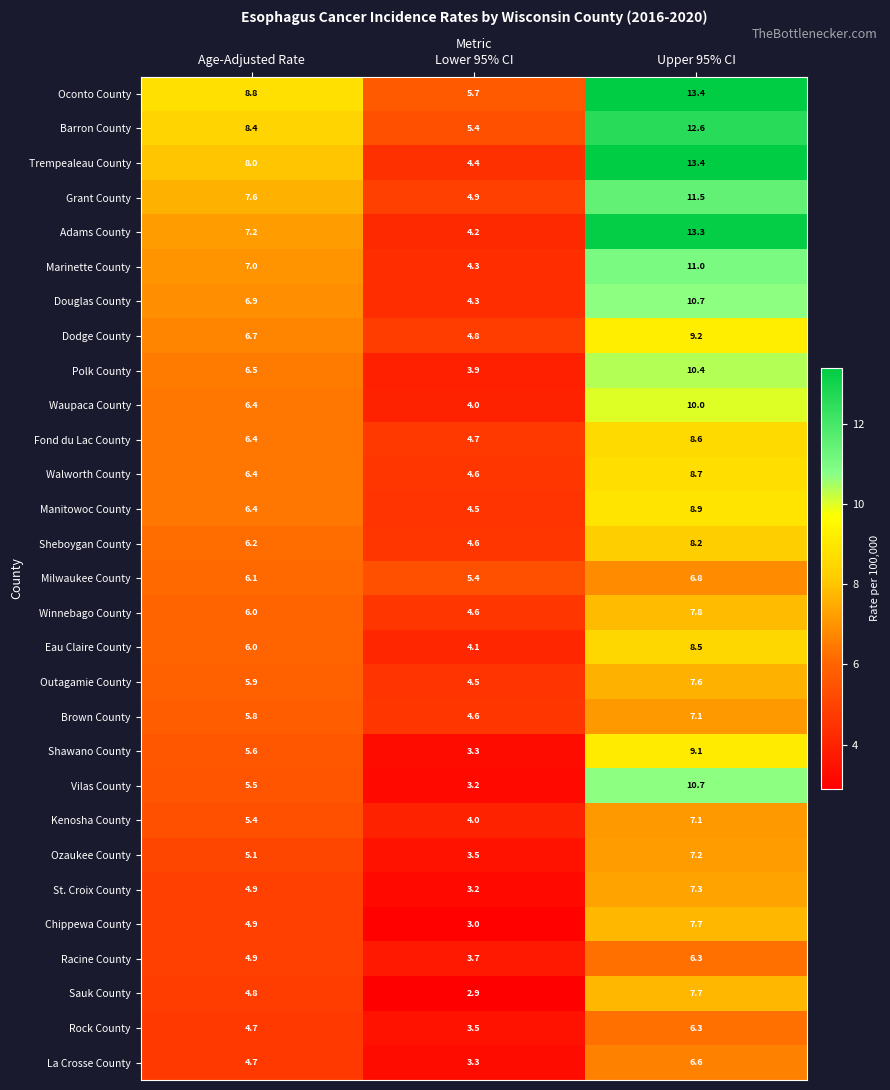

What is the approximate value of Fond du Lac County at Upper 95% CI?

8.6